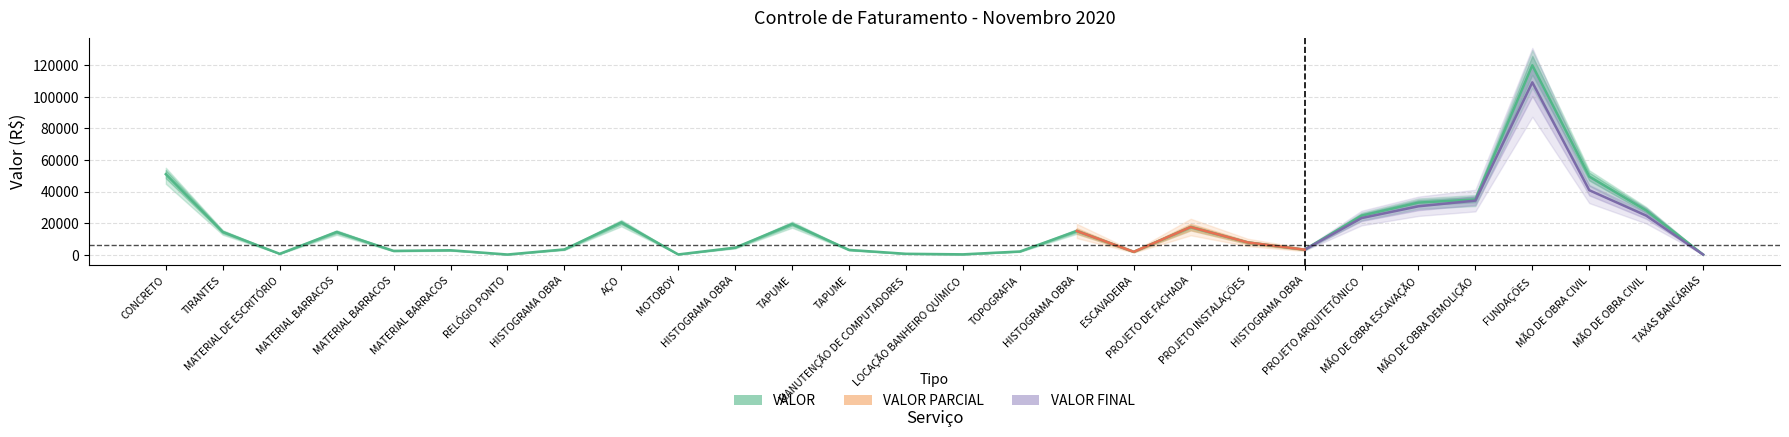

Where is the first local maximum?

MATERIAL BARRACOS